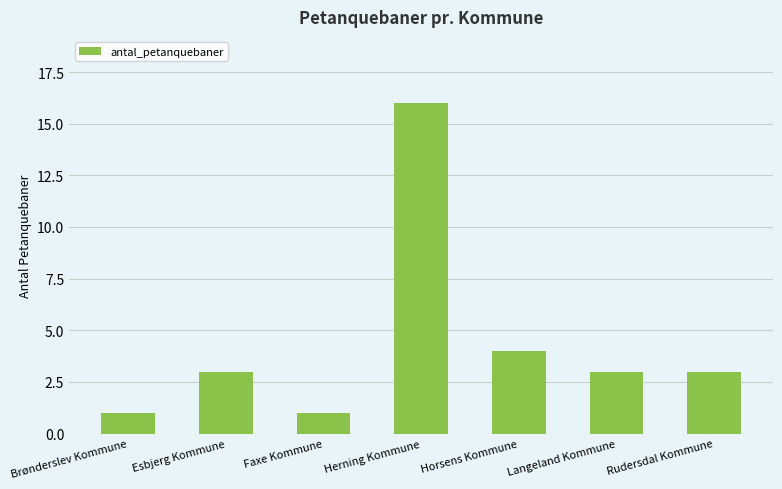

What is the sum of the values at Langeland Kommune and Faxe Kommune?

4